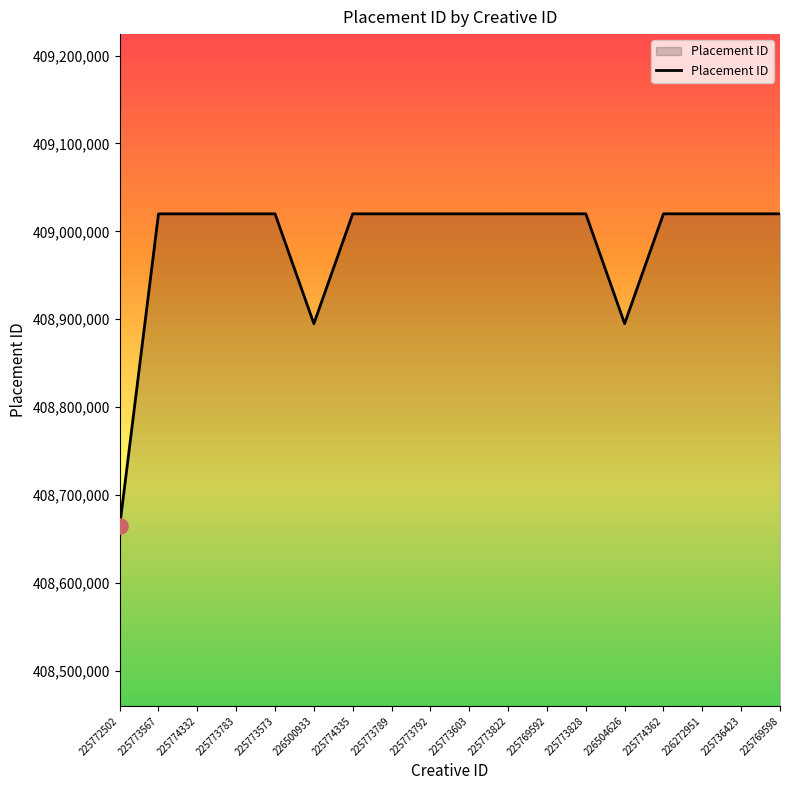

What is the ratio of the value at 225772502 to the value at 225769592?

1.0